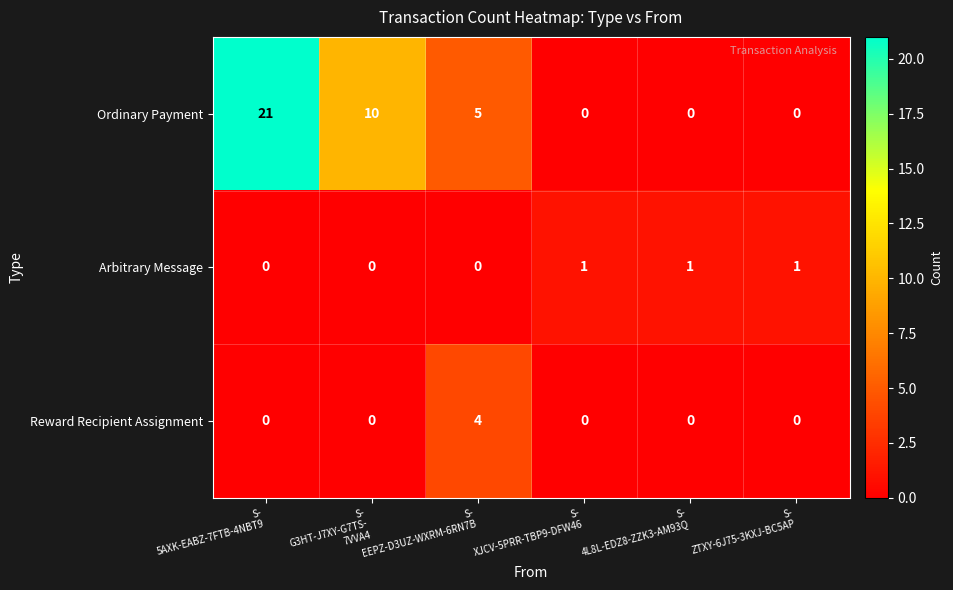

What is the sum of all Ordinary Payment values?

36